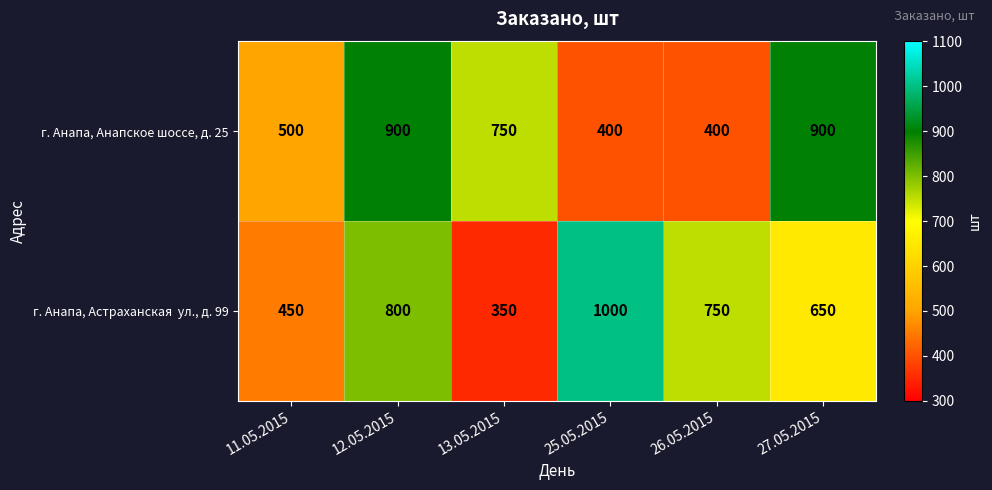

What is the approximate value of г. Анапа, Анапское шоссе, д. 25 at 25.05.2015?

400